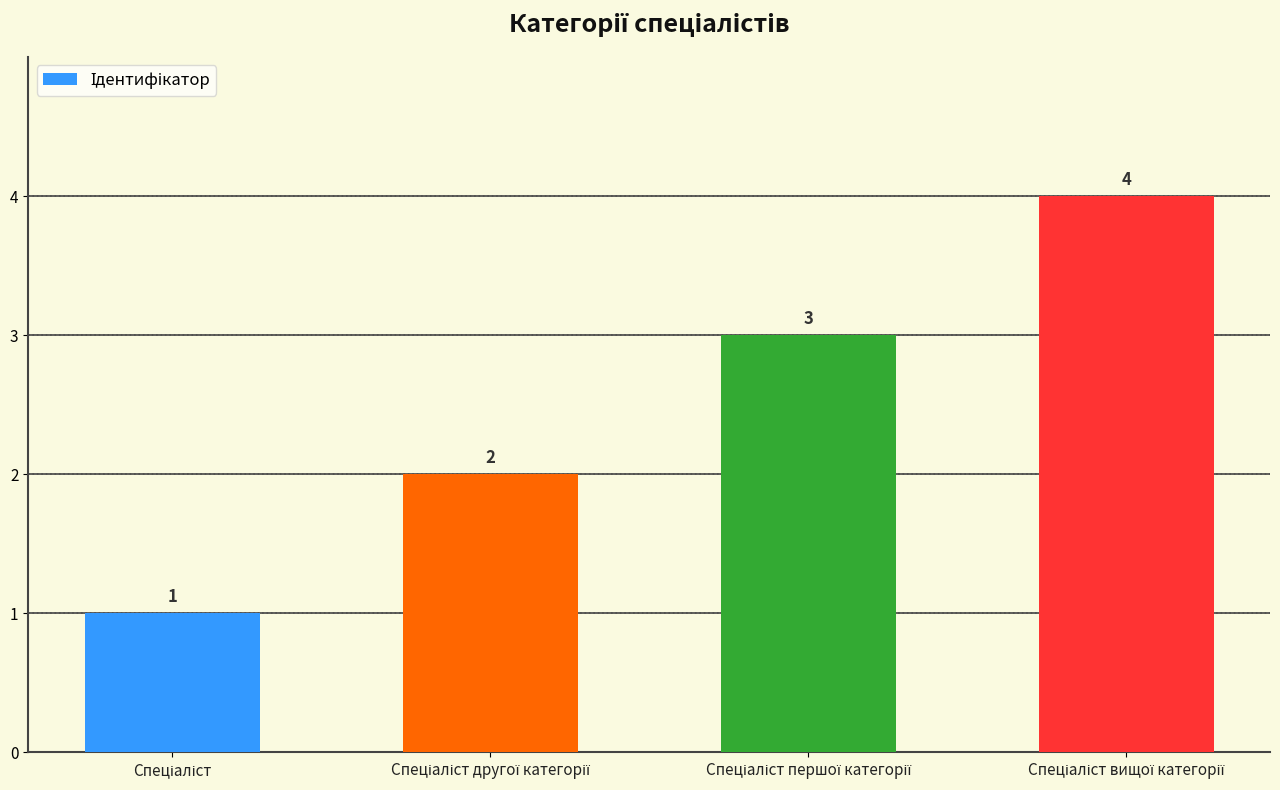

What is the greatest value displayed?

4